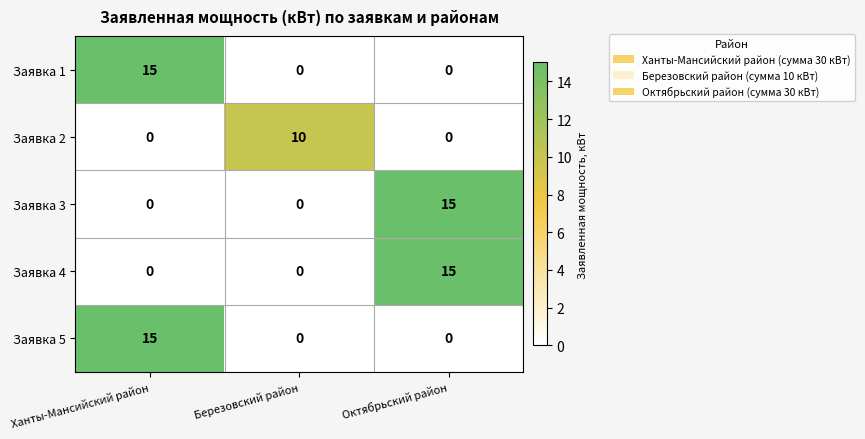

Read the Заявка 3 value at Октябрьский район, to the nearest 5.

15